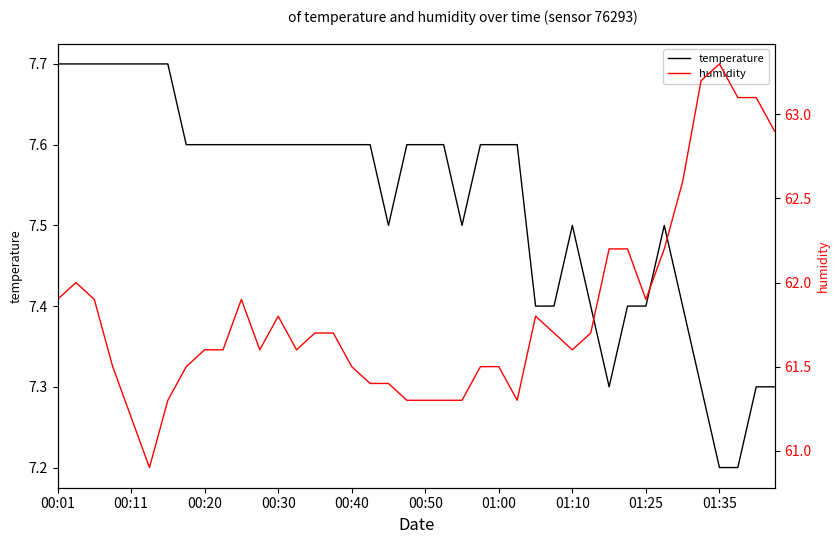

True or false: temperature has a value of 10.5 at 01:25.

False